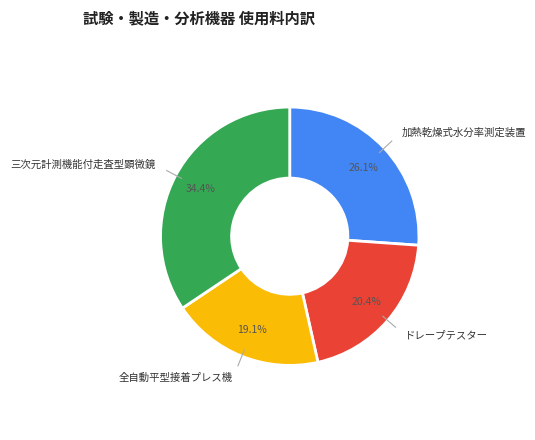

Is there a majority slice in this chart?

No